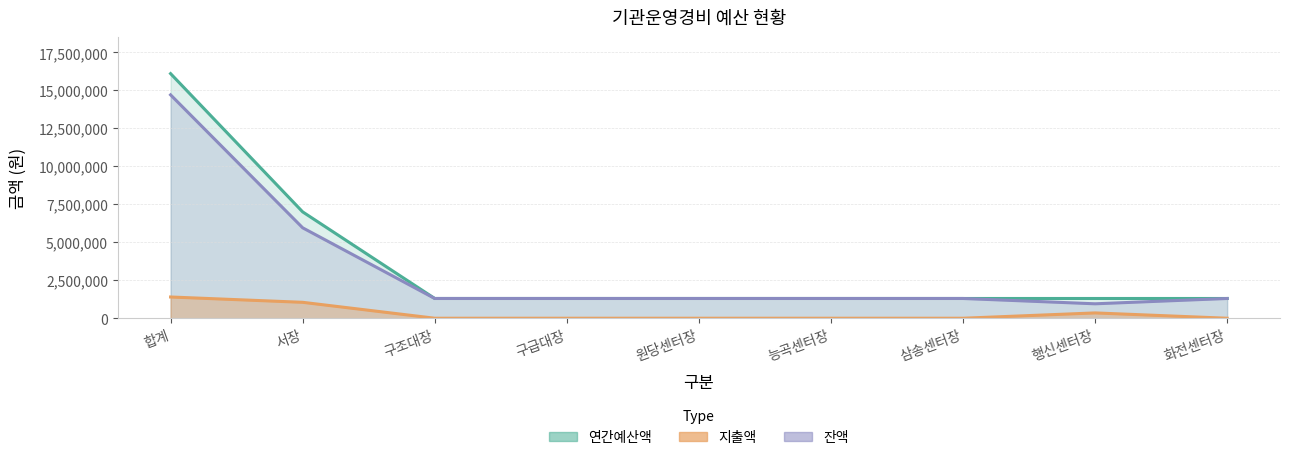

True or false: 지출액 has a value of 487729 at 행신센터장.

False